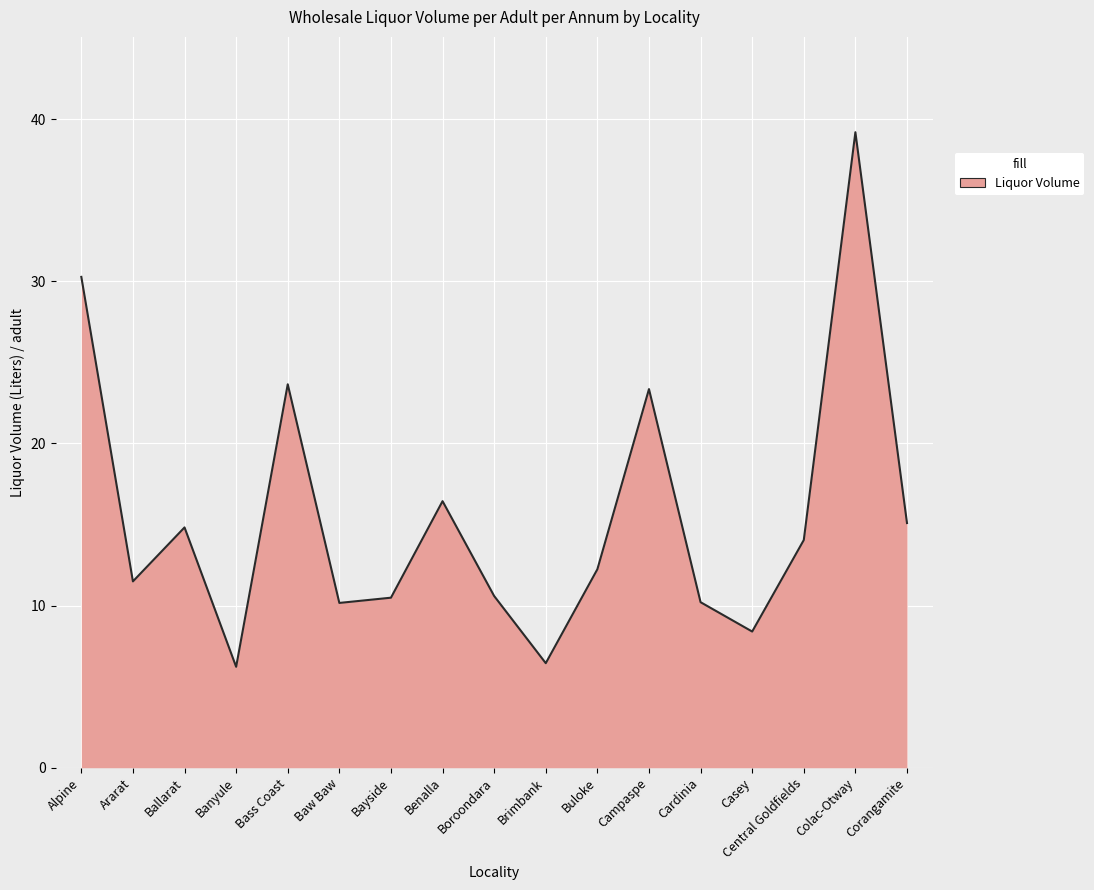

Does the chart have visible grid lines?

Yes